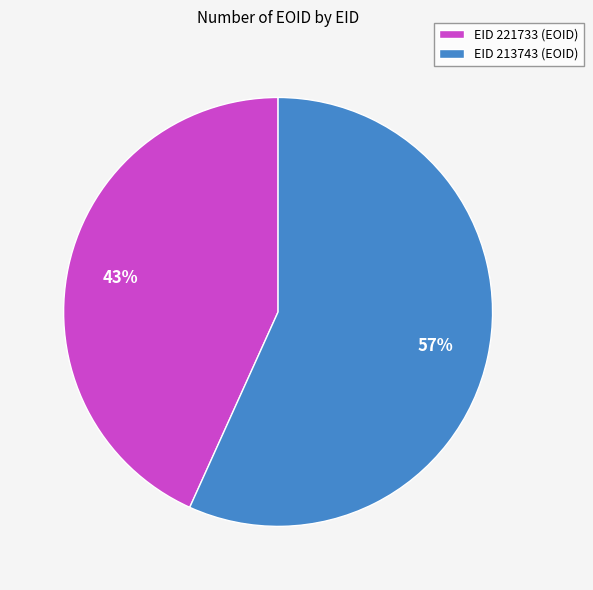

Is it true that EID 213743 is 68% of the pie?

False